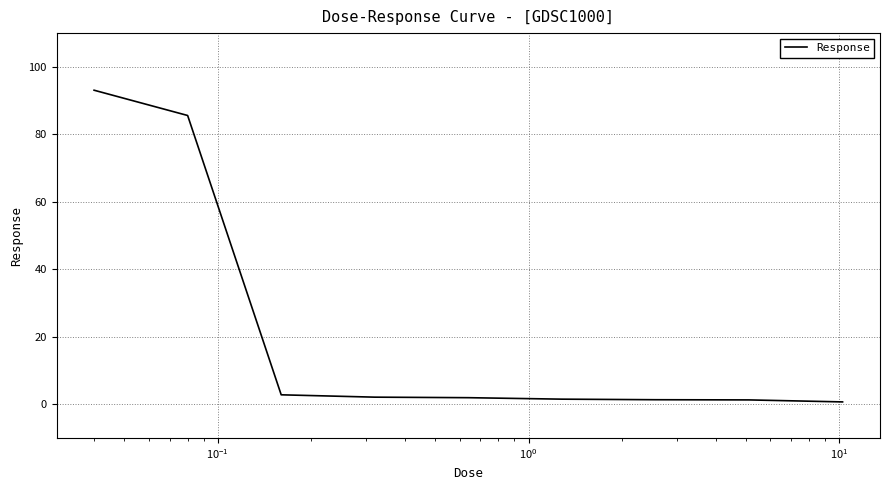

What is the greatest value displayed?

93.1